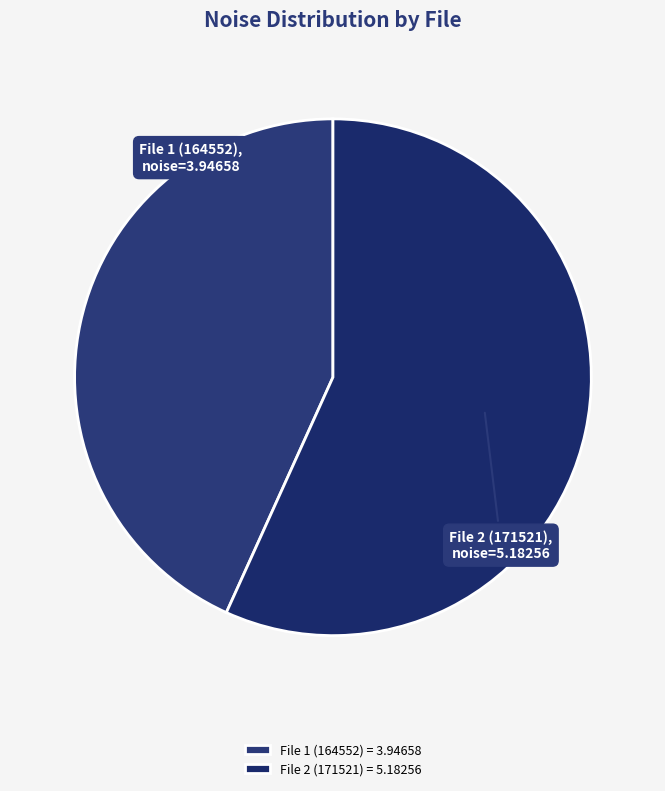

Is there any slice that represents more than half of the pie?

Yes